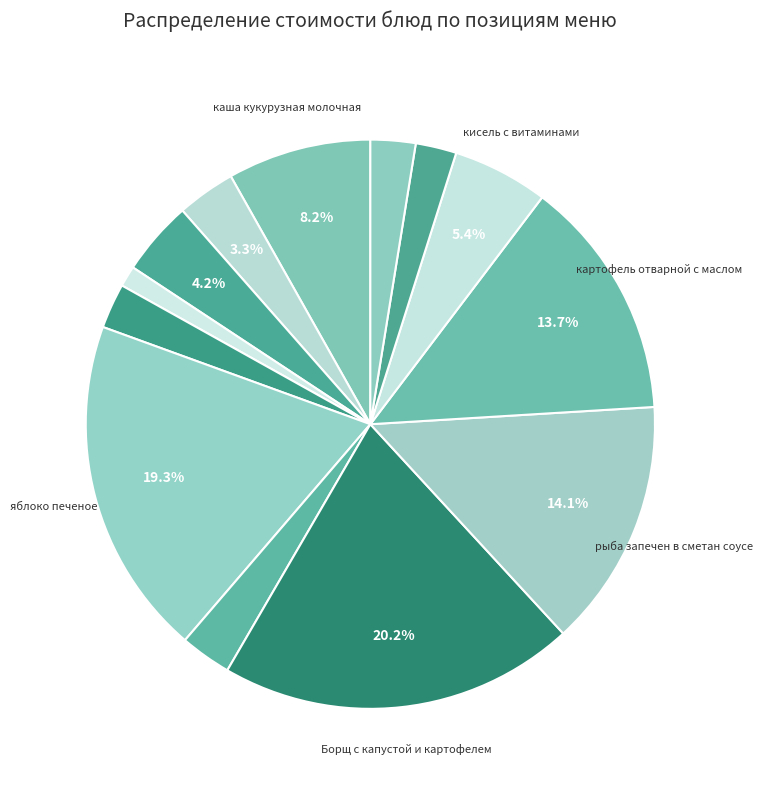

What is the largest slice in the pie chart?

Борщ с капустой и картофелем